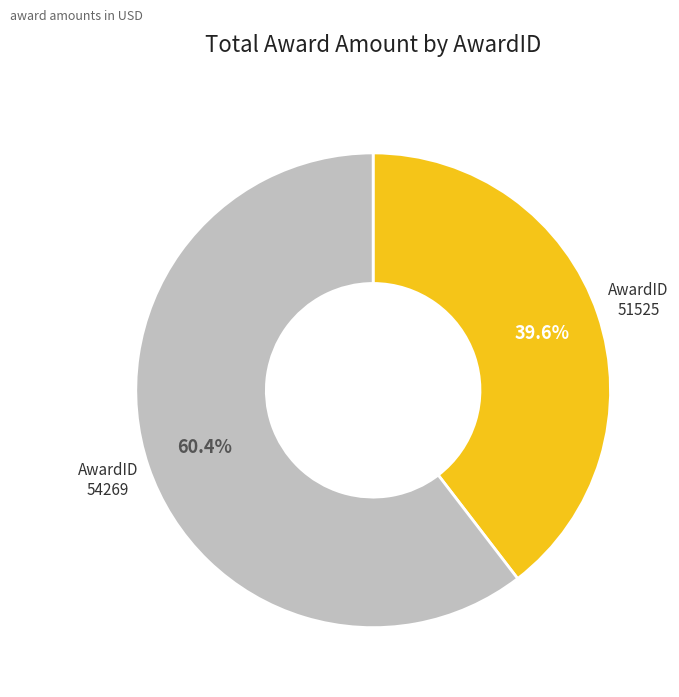

Is there a majority slice in this chart?

Yes